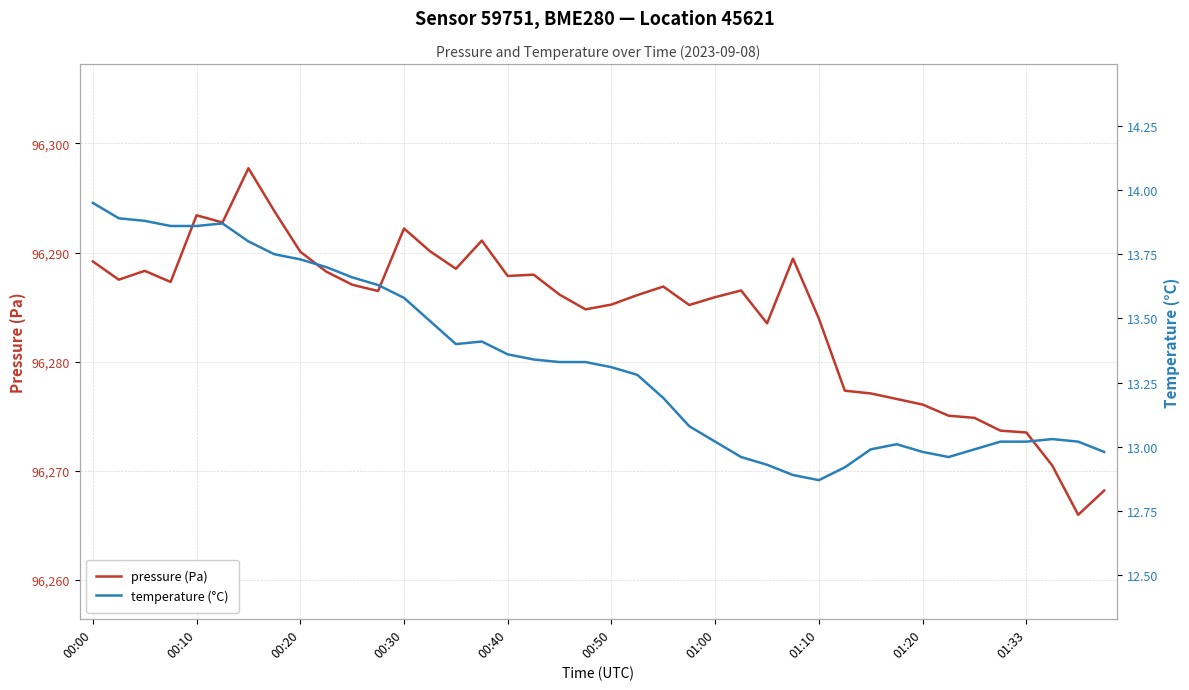

What is the average value of the temperature (°C) series?

13.3